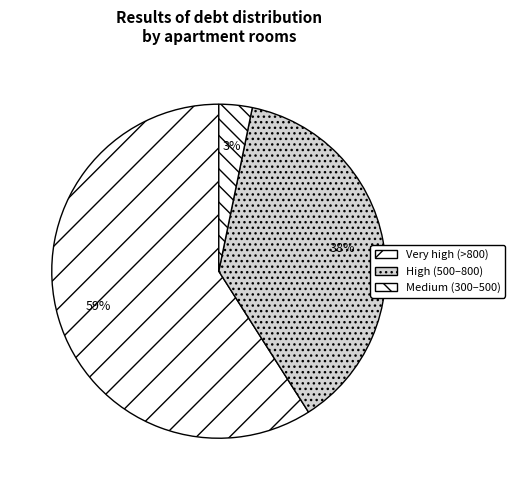

How many segments does this pie chart have?

3